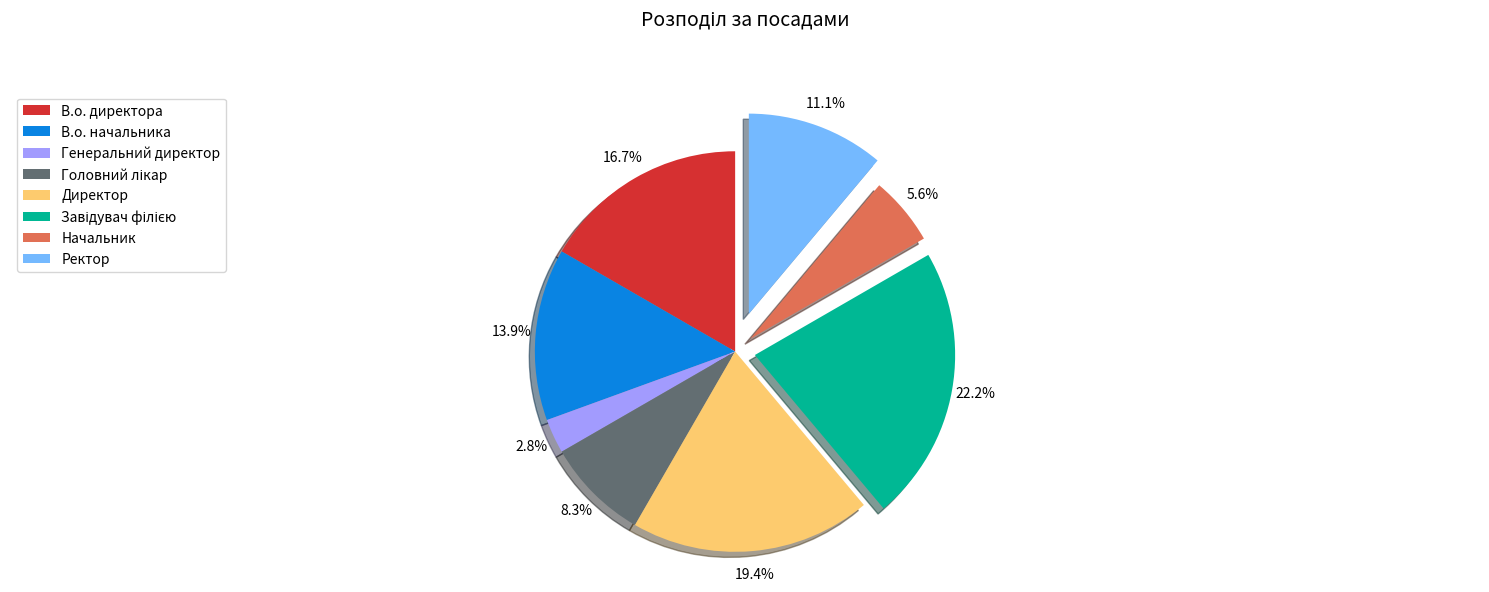

Which slice is the smallest?

Генеральний директор